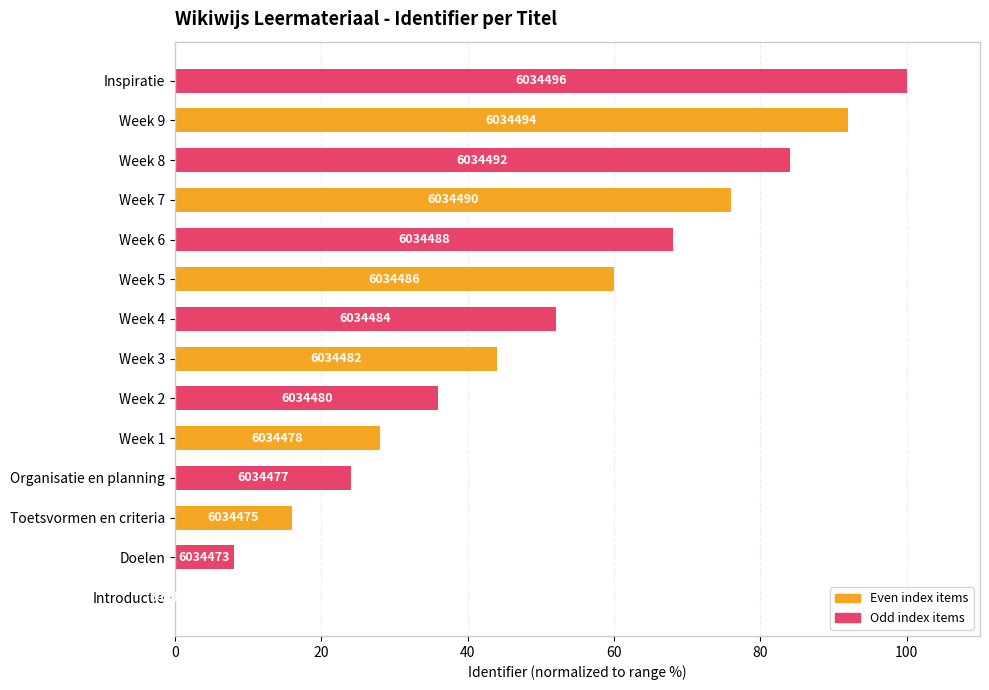

What is the average value?

49.1